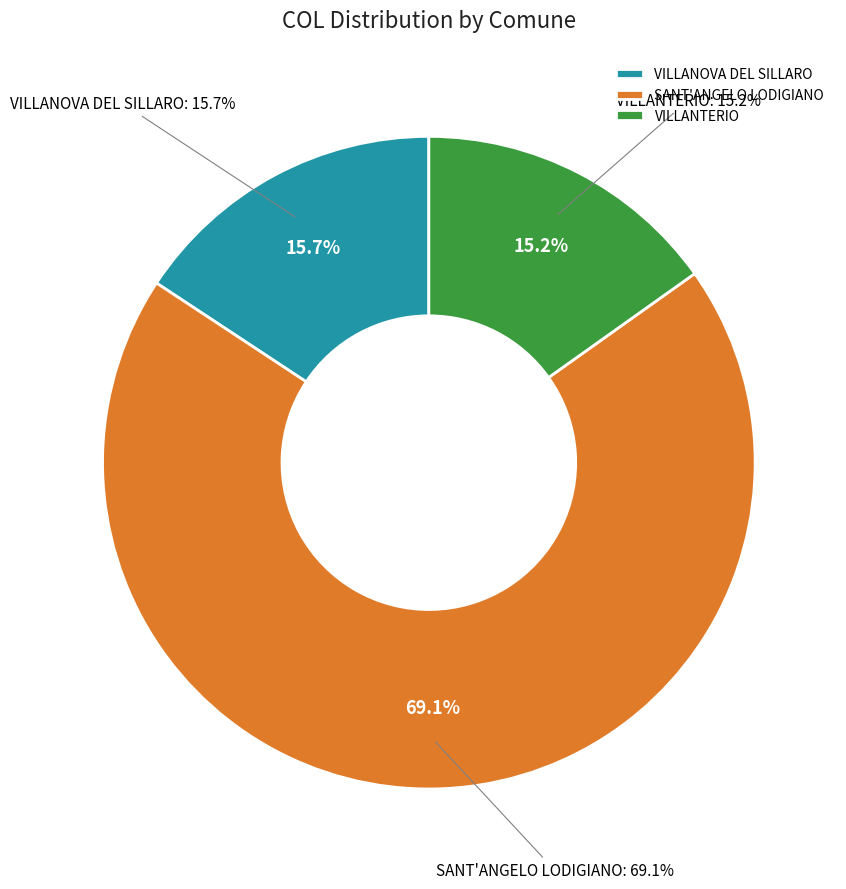

To the nearest percent, what percentage of the pie is VILLANTERIO?

15%